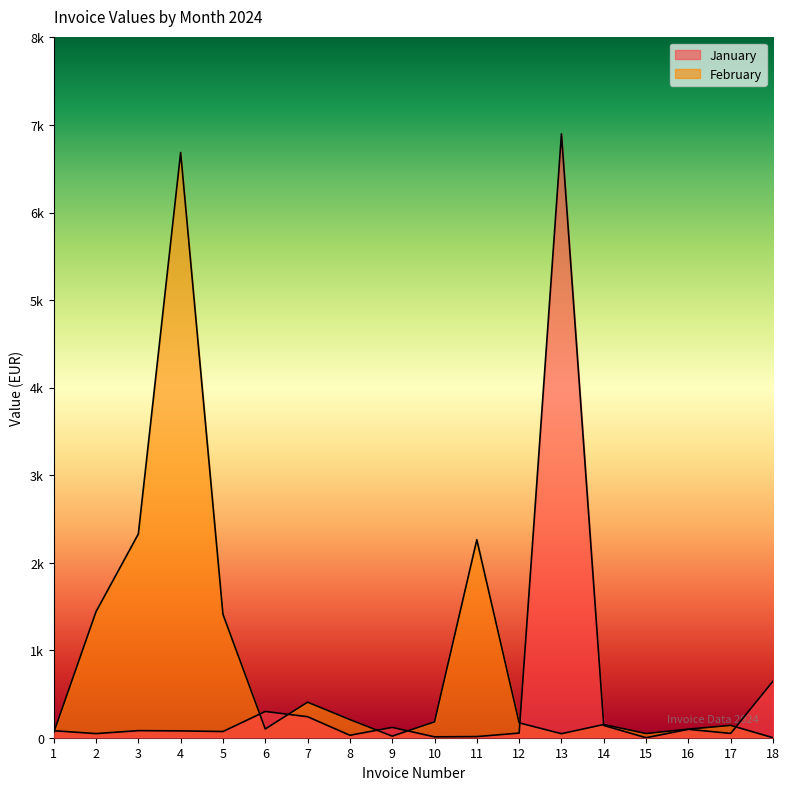

At which label does January first exceed 80?

3